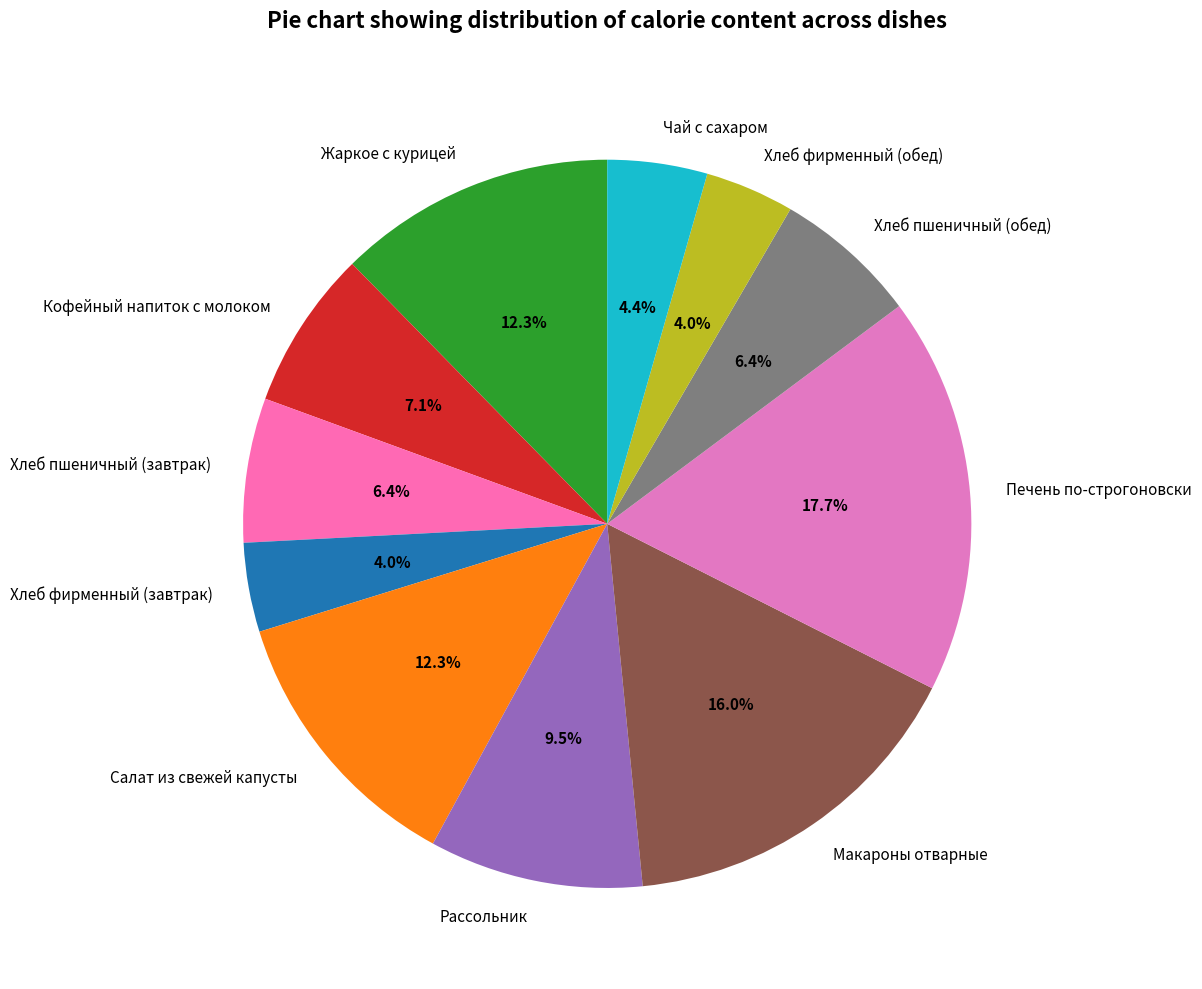

The Печень по-строгоновски slice represents 18% of the pie. True or false?

True